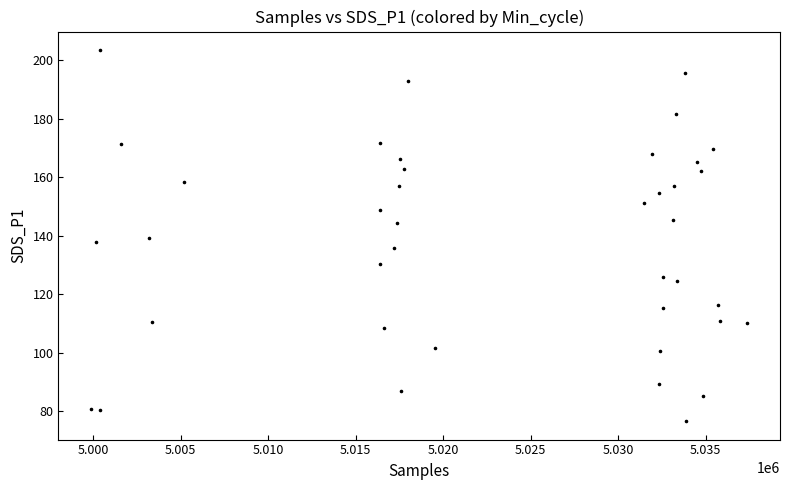

What is the range of Y values (max minus min)?

126.9